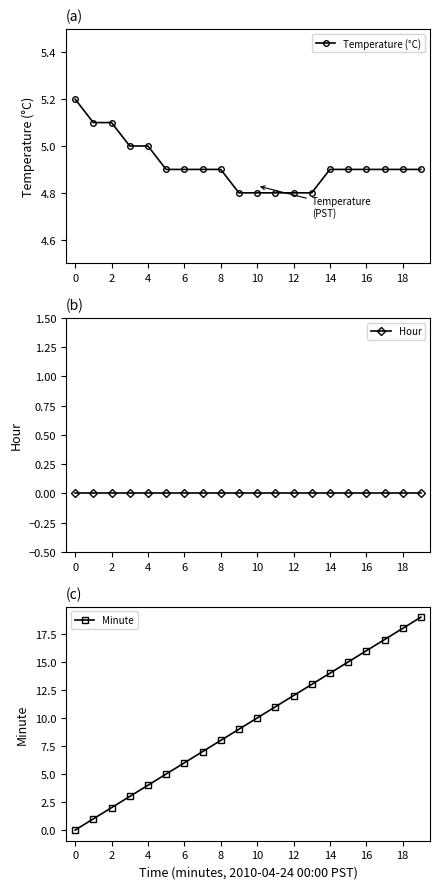

True or false: Minute has a value of 15.0 at 15.

True